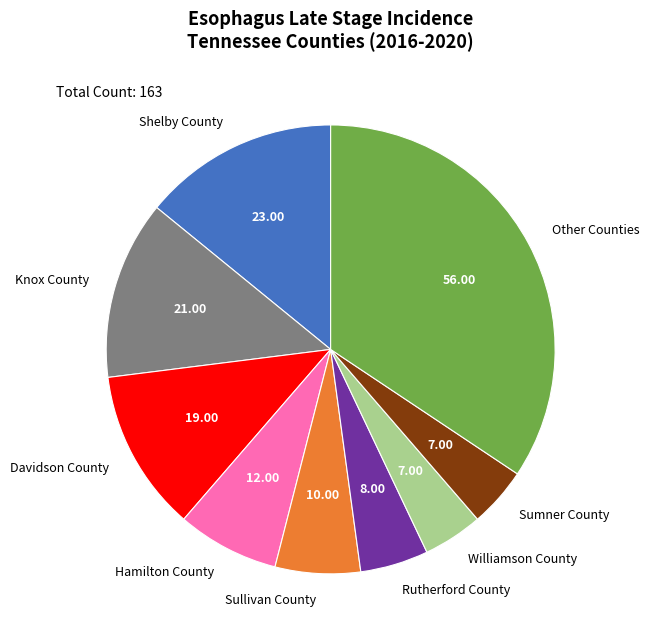

Is the sum of Shelby County and Williamson County greater than half?

No